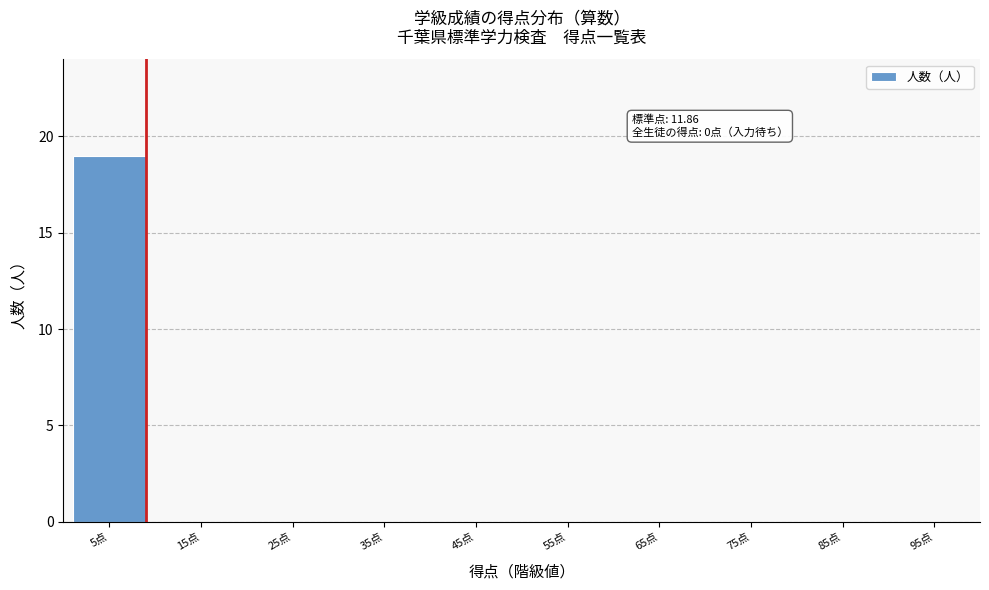

Reading left to right, list all the values displayed in this chart.

5点=19	15点=0	25点=0	35点=0	45点=0	55点=0	65点=0	75点=0	85点=0	95点=0